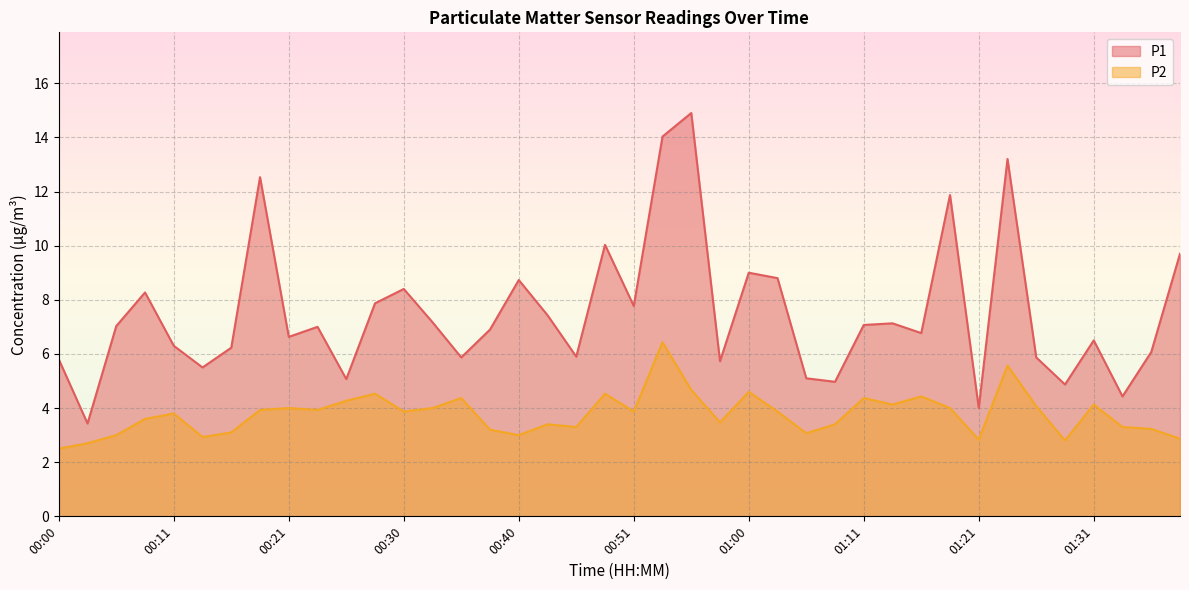

What is the label of the 4th point from the right?

01:31